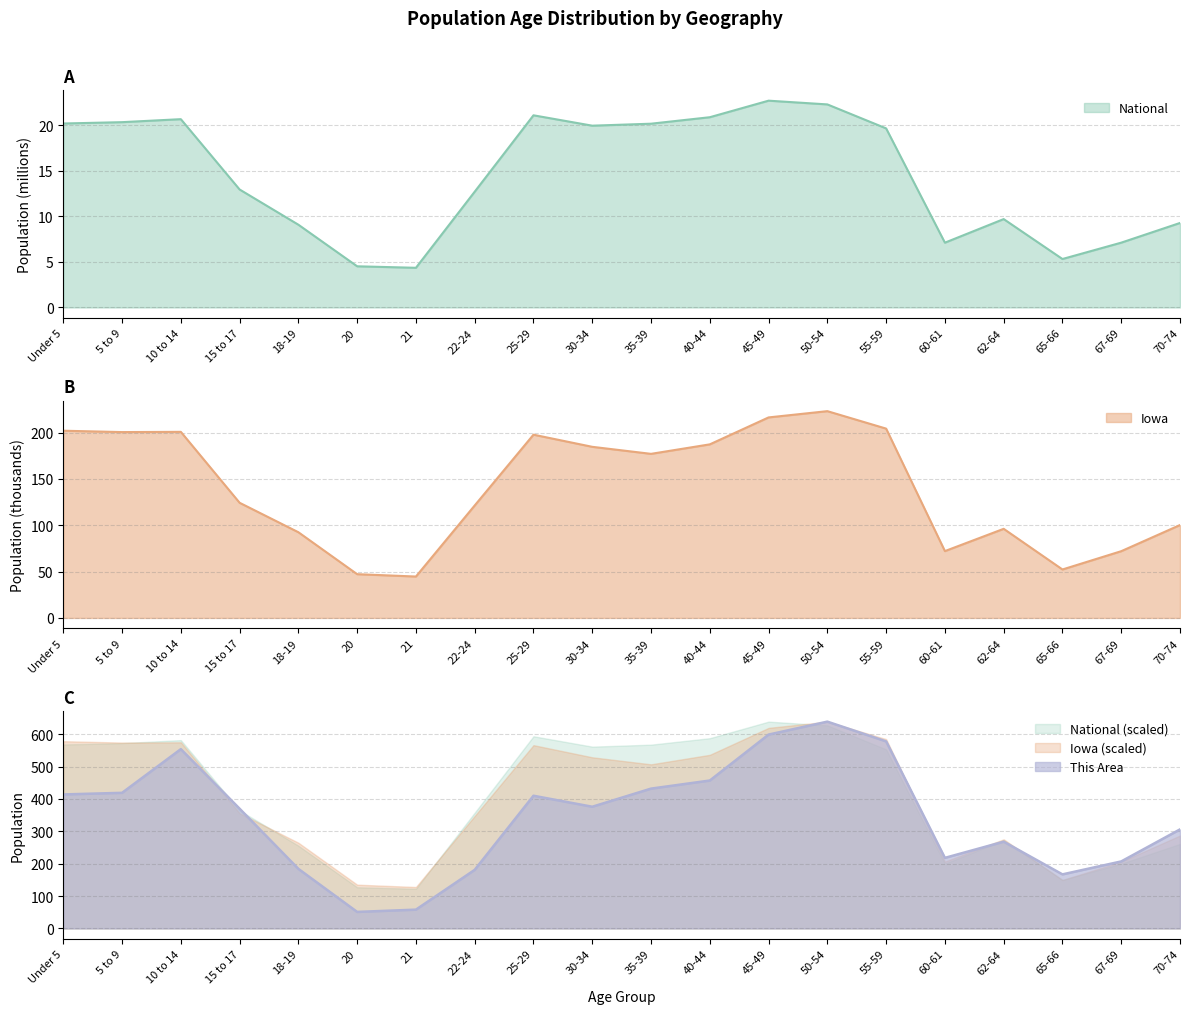

What is the total value across all series at 70-74?

415.6